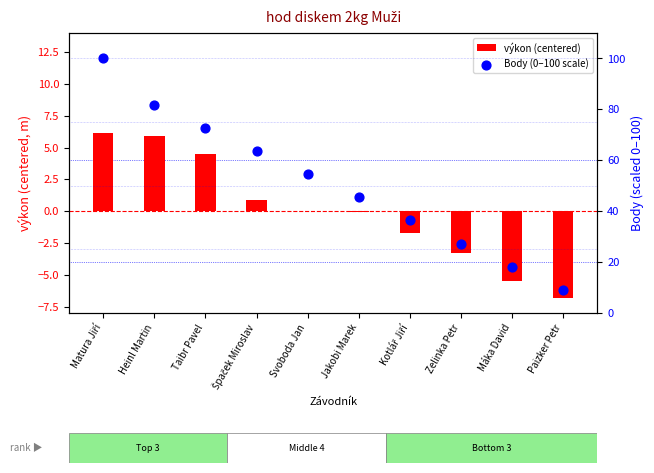

At which category is the sum across all series the highest?

Matura Jiří